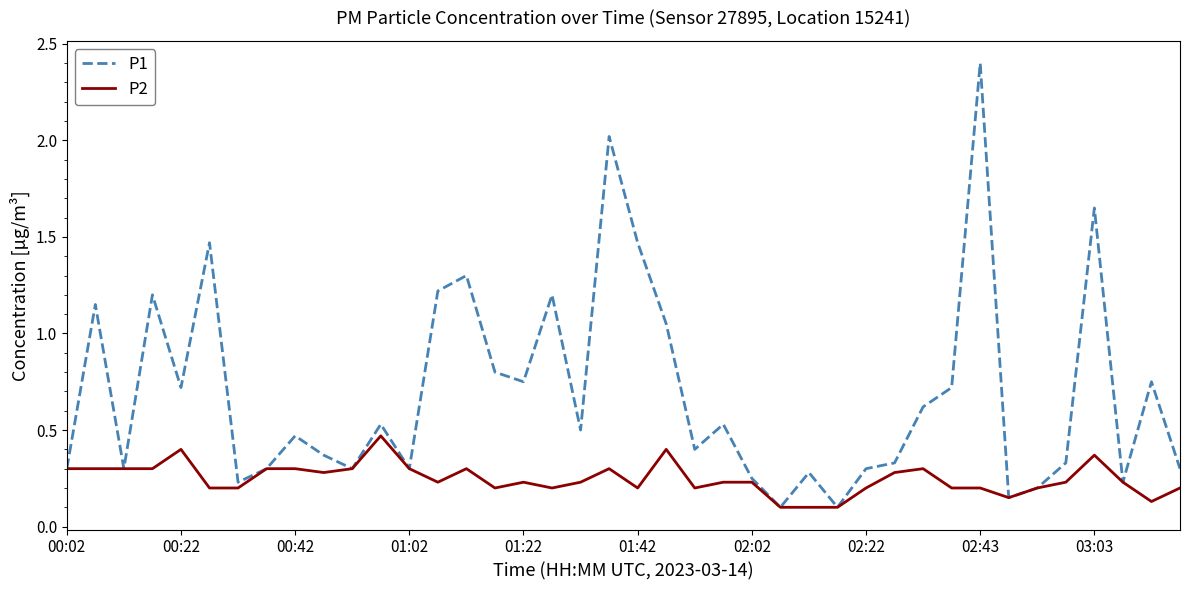

Is this an area chart (filled region under the line)?

No